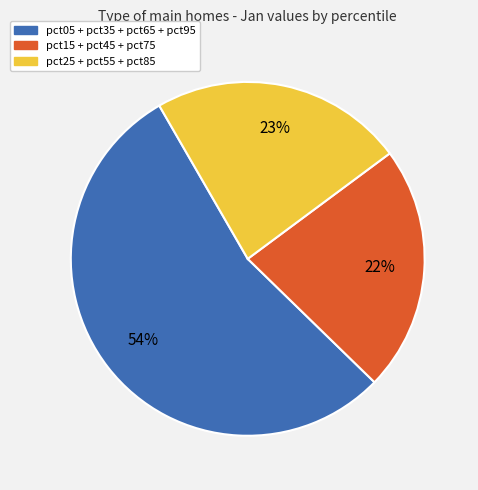

Count the number of slices in the pie.

3